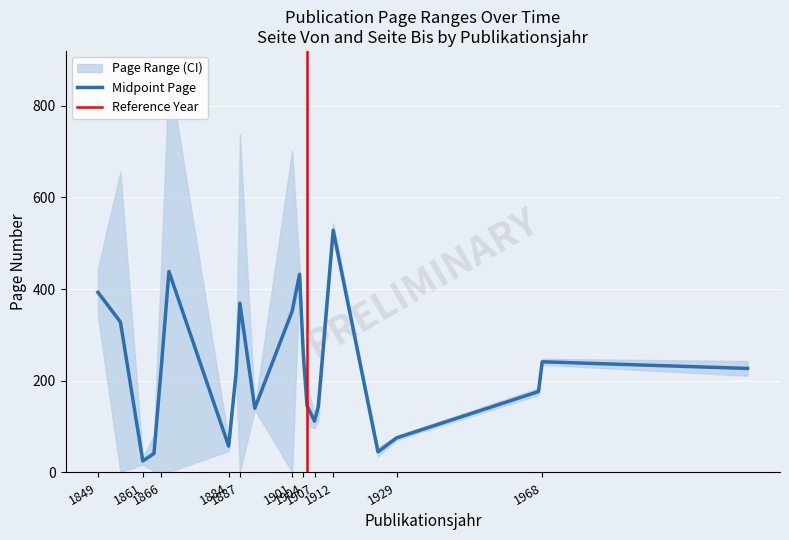

Reading left to right, what are all the values shown in this chart?

Seite Von: 17	71	513	241	211	137	35	169	47	235	97	209	417	114	3	100	340	1	1	1	1	1
Seite Bis: 33	80	544	272	243	143	55	184	68	248	127	226	448	172	80	191	446	467	702	738	876	656